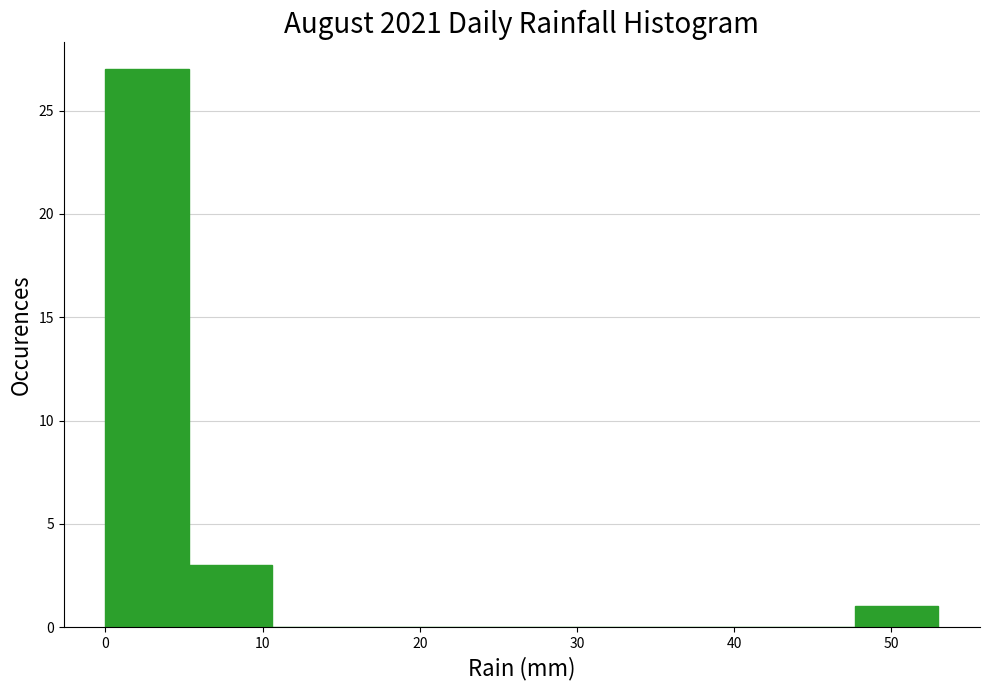

Over which range of the x-axis is the bar tallest?

0.0 to 5.3